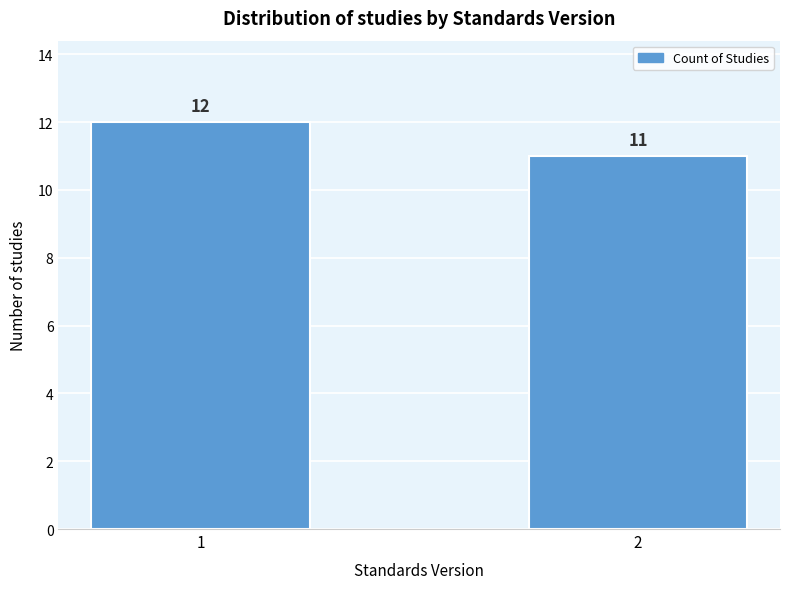

Reading left to right, what are all the values shown in this chart?

12	11